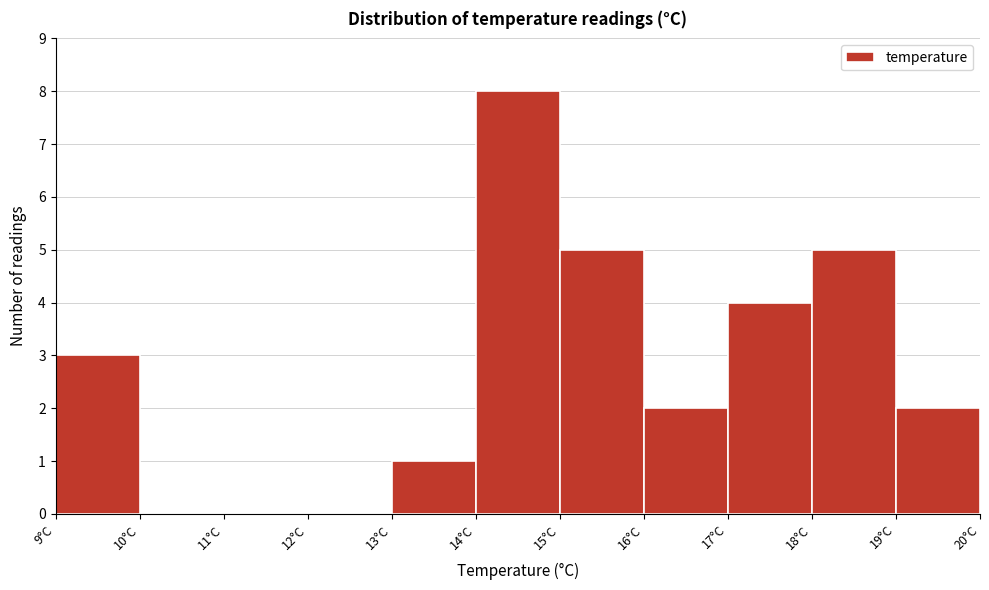

What is the height of the bar covering 18 to 19 on the x-axis? The values are not printed on the chart, so give them approximately, as read against the axis.

5